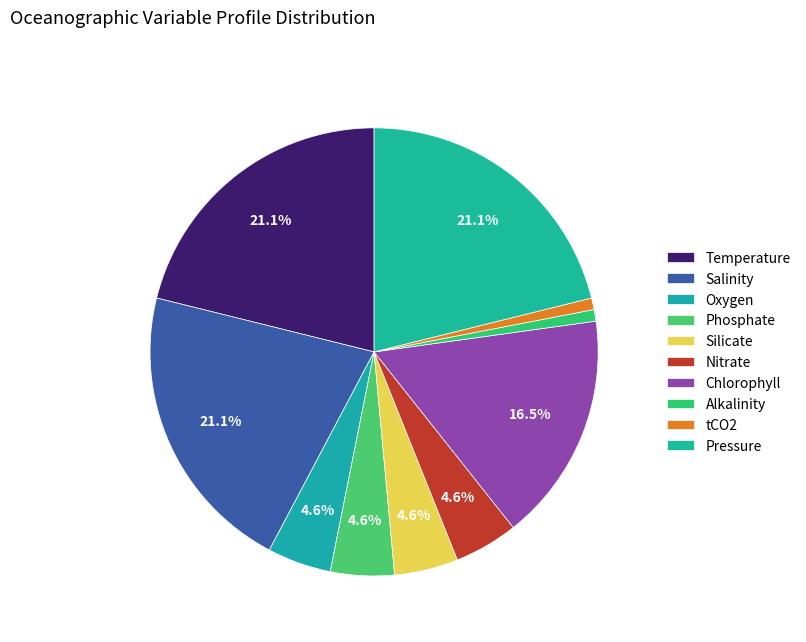

To the nearest percent, what is the difference between the largest and smallest slice percentages?

20%